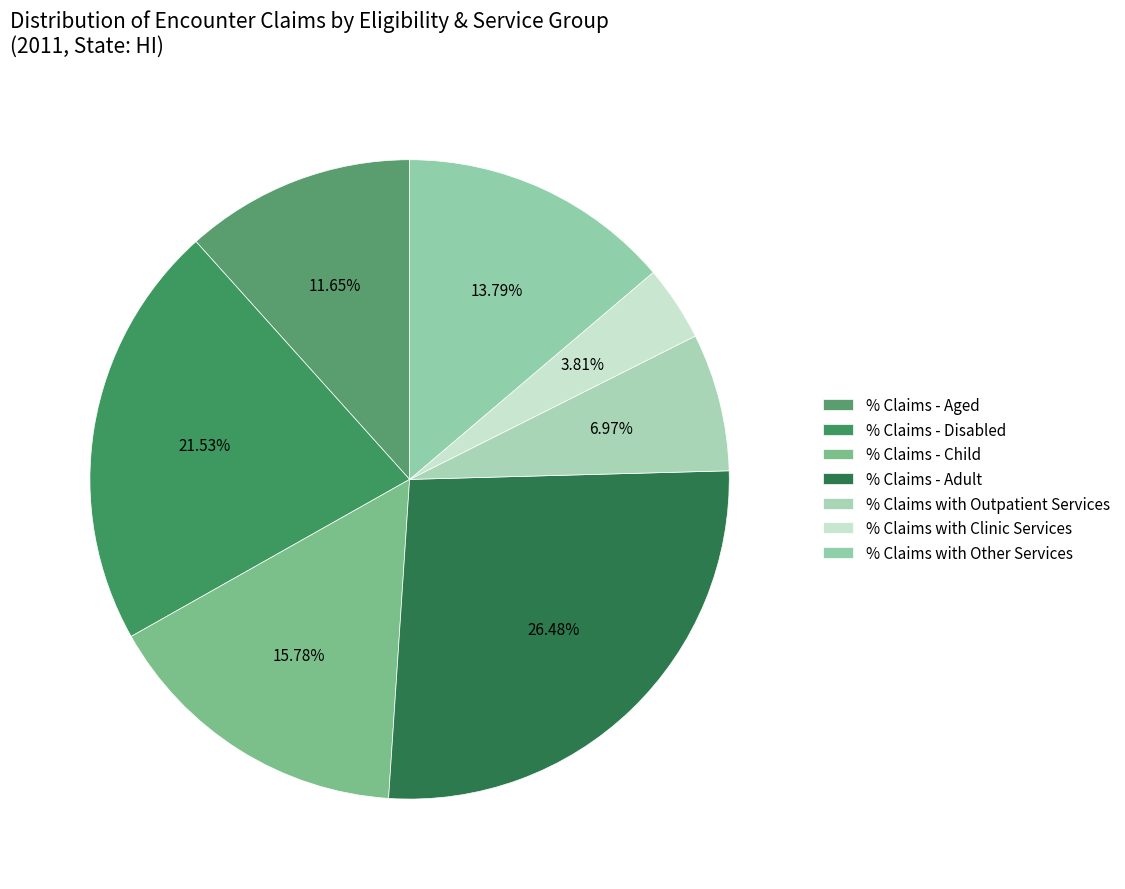

Which category has the biggest portion of the pie?

% Claims - Adult